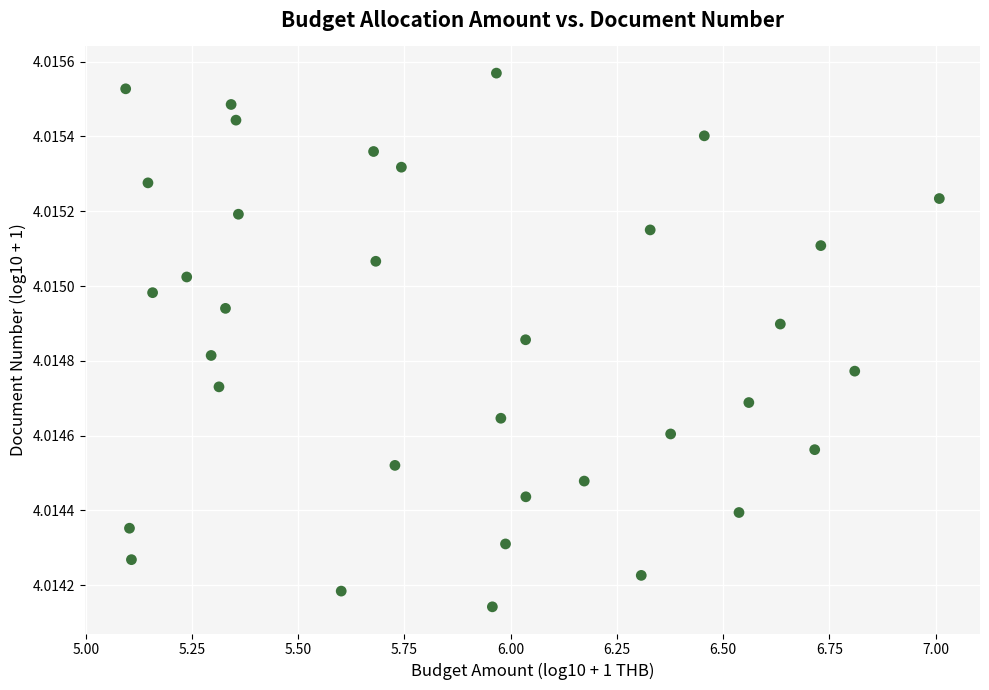

What is the range of X values (max minus min)?

1.9